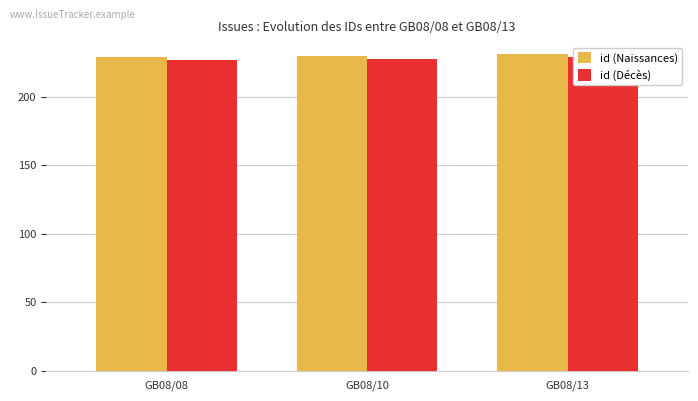

Does the chart contain any negative values?

No